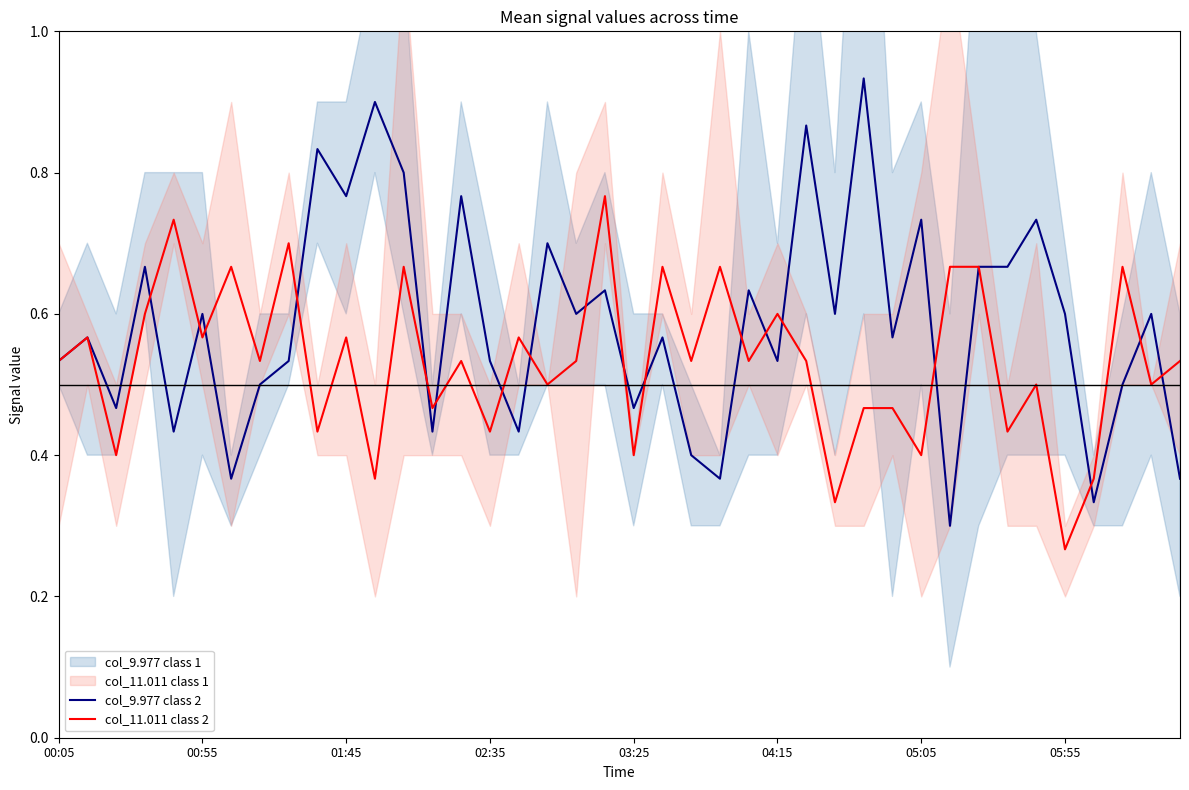

True or false: col_11.011 class 2 has more than 0 interior local peaks.

True